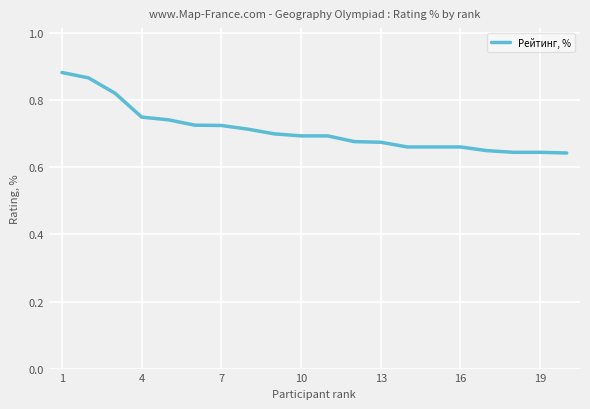

The chart shows a value of 0.2 at 7. True or false?

False